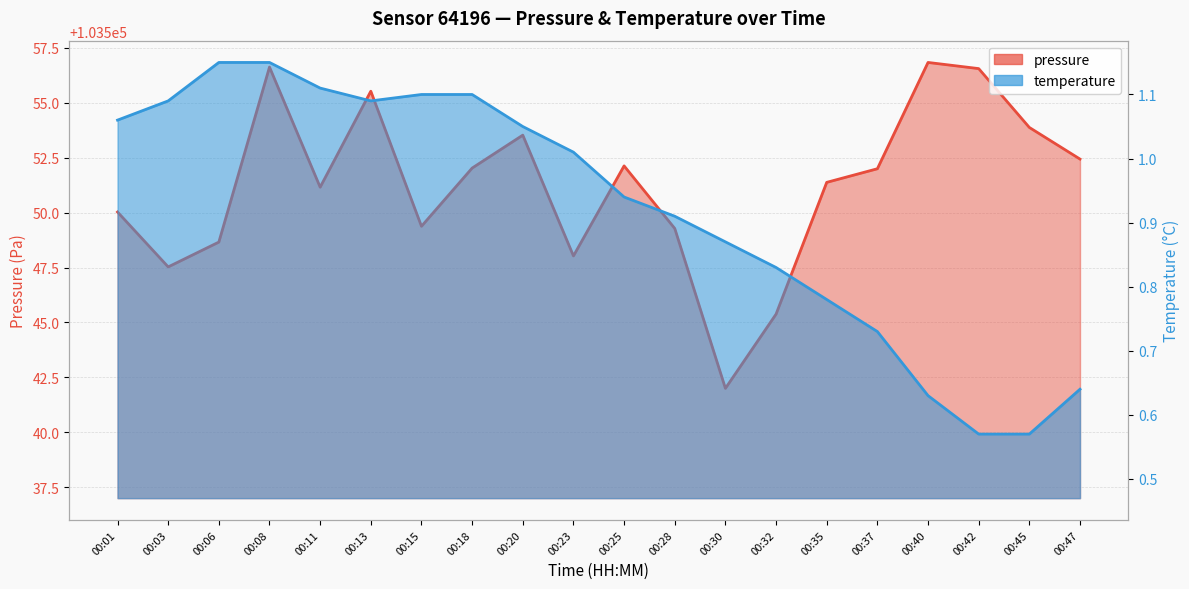

At 00:08, list the series in order from smallest to largest.

temperature, pressure